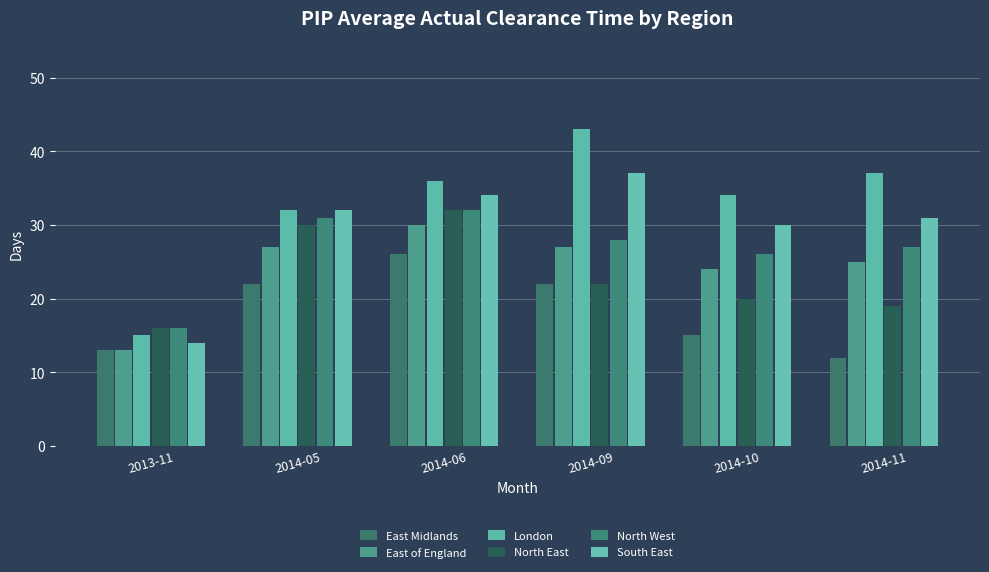

True or false: North West has a value of 26 at 2014-10.

True